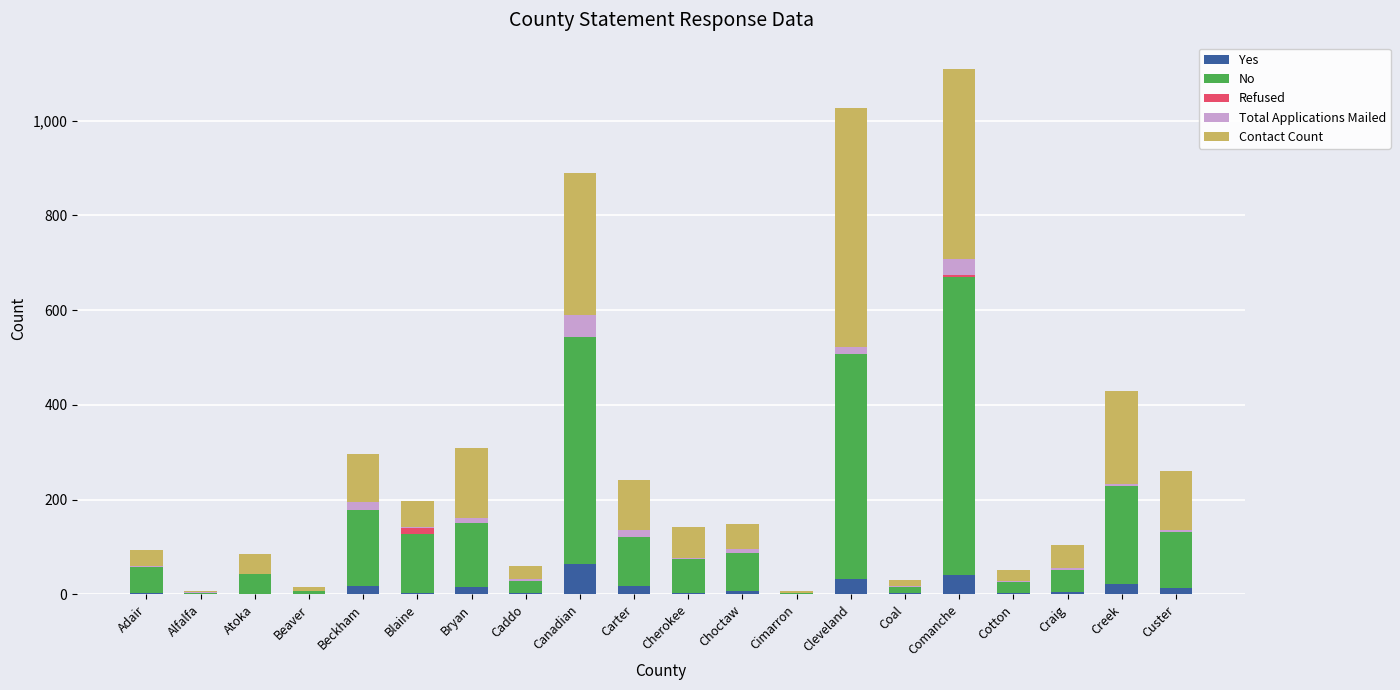

What is the sum of all Yes values?

255